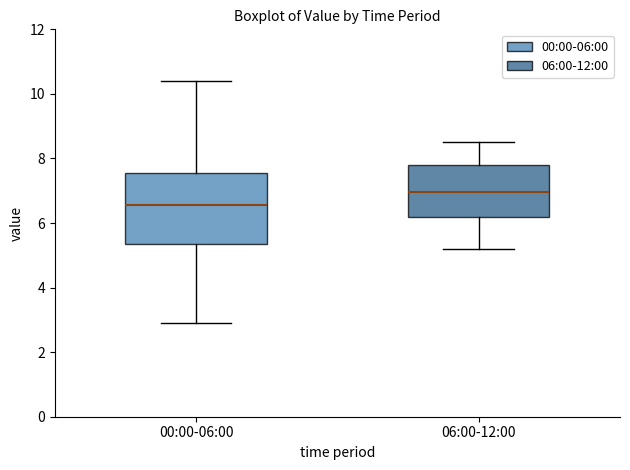

Which box is the tallest, from its lower edge to its upper edge?

00:00-06:00